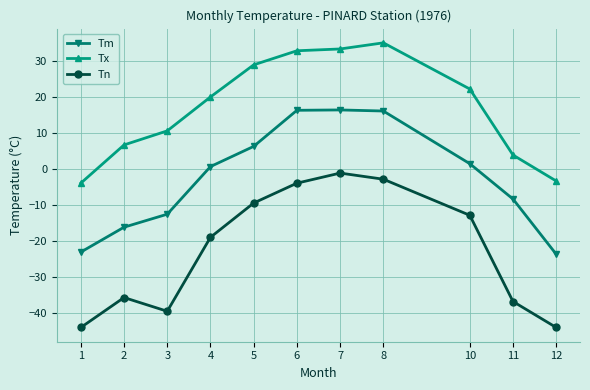

What is the total value across all series at 2?

-45.0